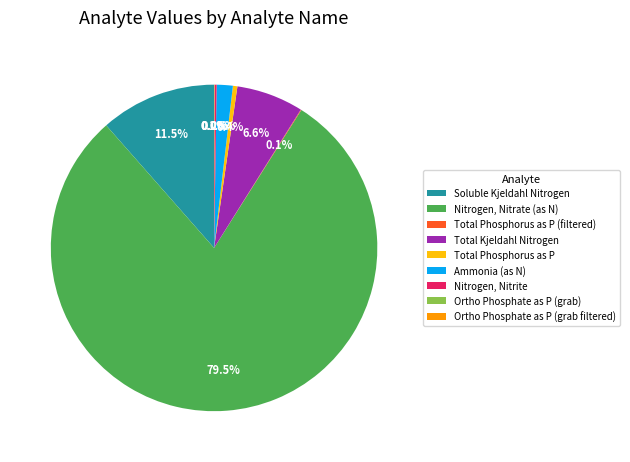

Is the sum of Total Phosphorus as P and Soluble Kjeldahl Nitrogen greater than half?

No